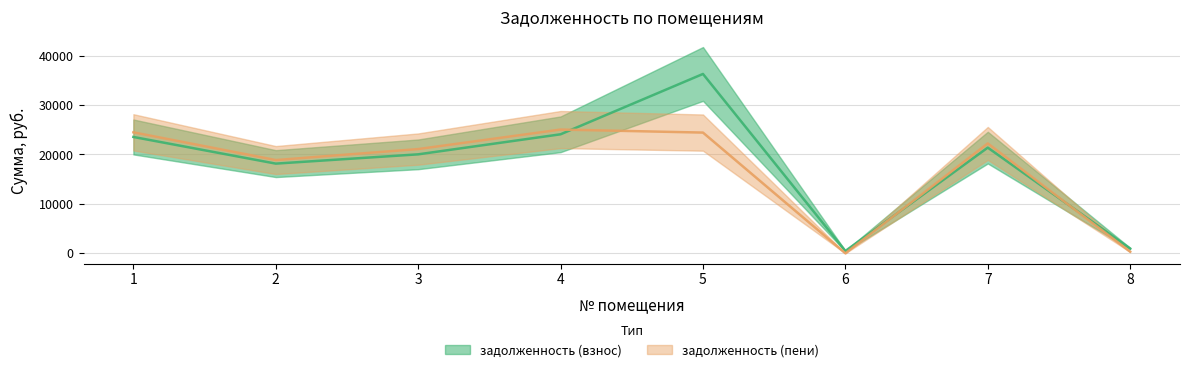

Which series ends up on top after the final intersection of задолженность (пени) and задолженность (взнос)?

задолженность (взнос)